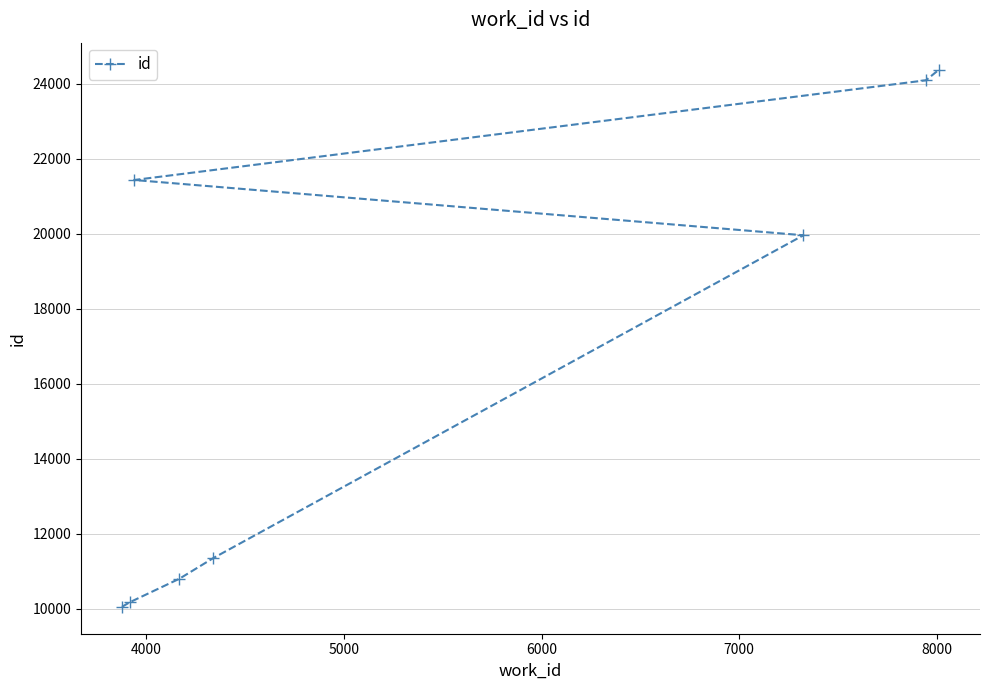

What is the difference between the maximum and second lowest values?

14207